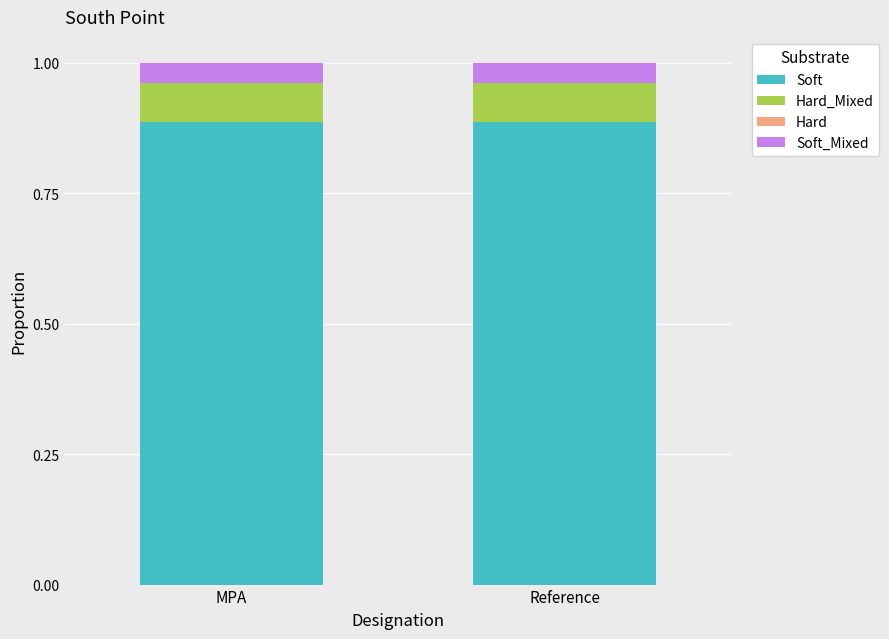

What is the sum of the Soft values at Reference and MPA?

1.8